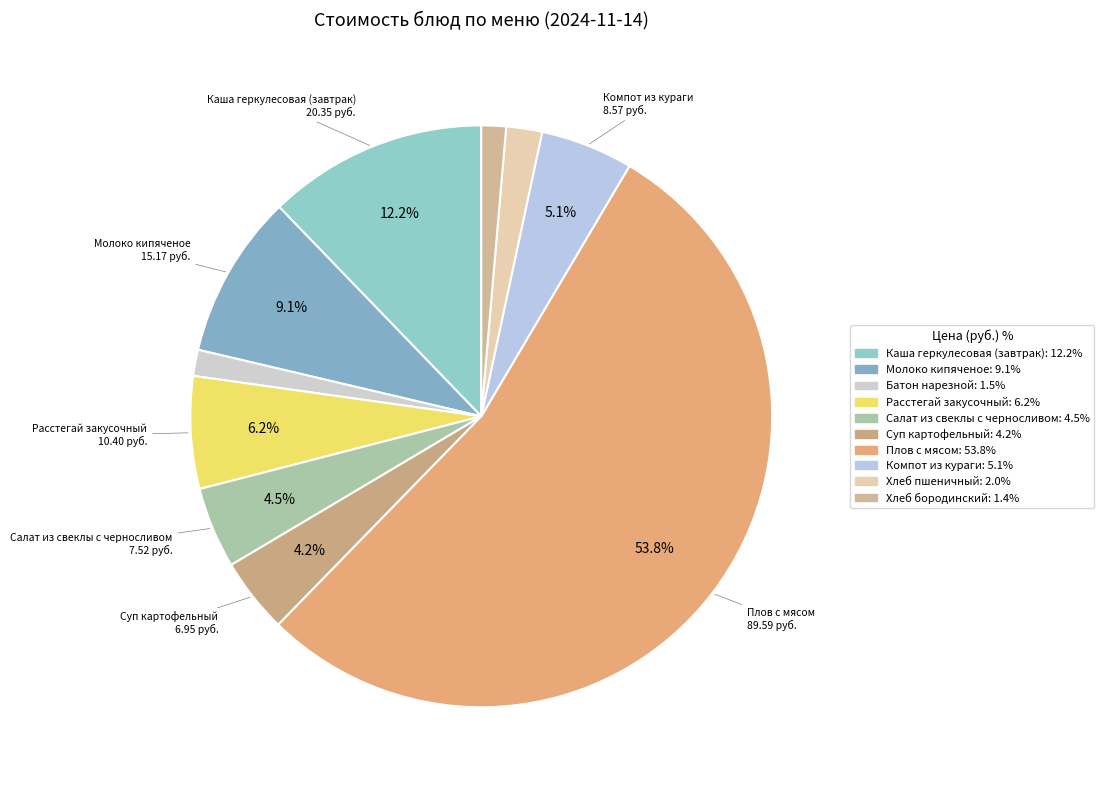

How many slices are in this pie chart?

10